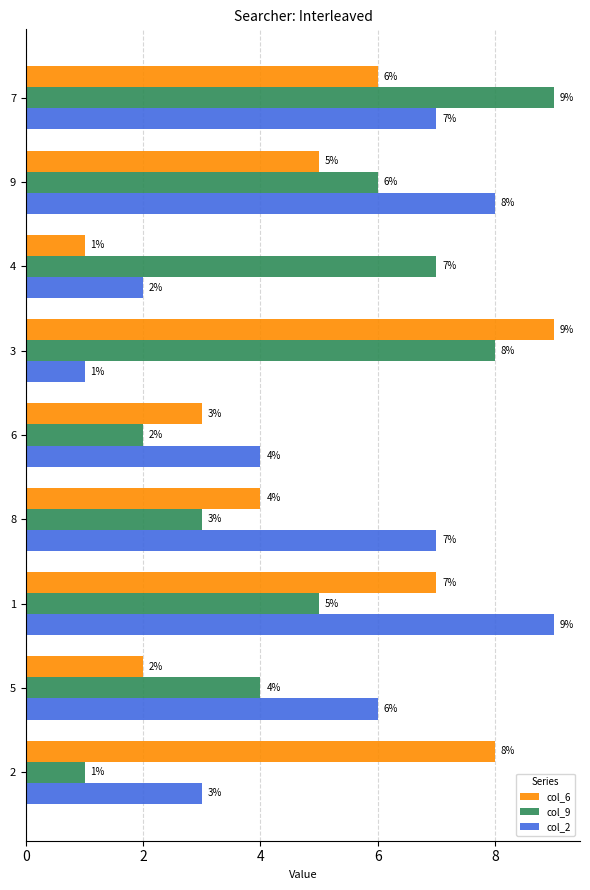

Which category has the highest value in the col_2 series?

1